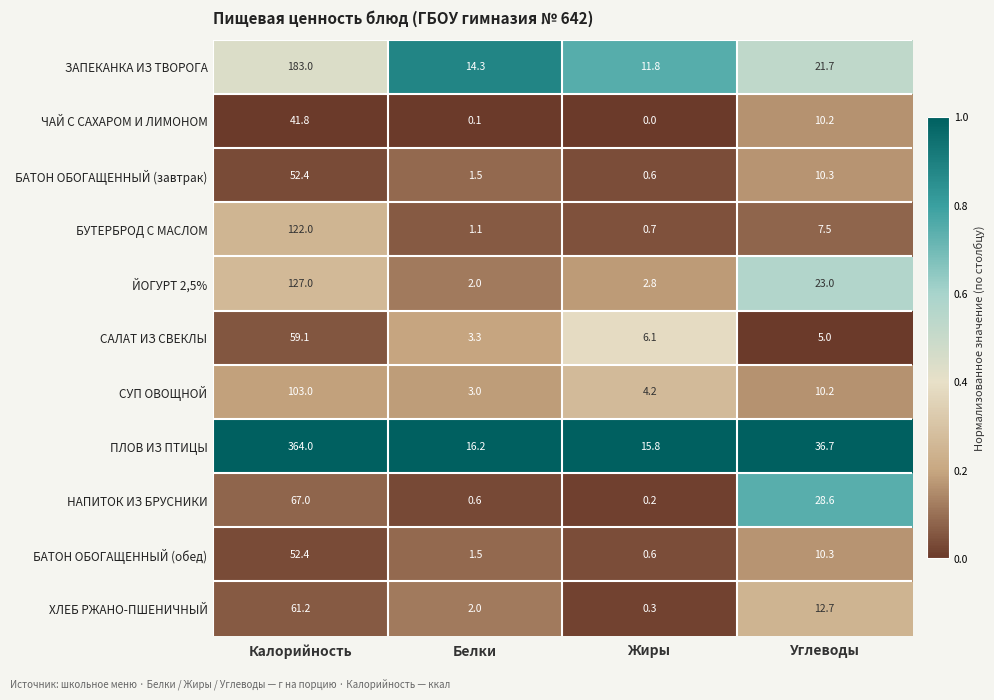

At how many categories does at least one series exceed 0?

4